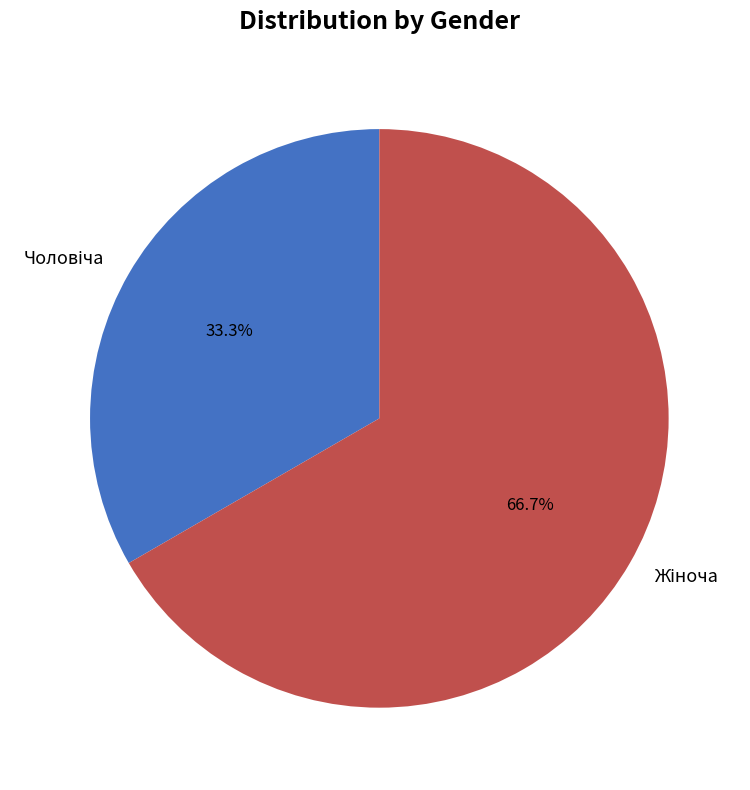

Is there a majority slice in this chart?

Yes